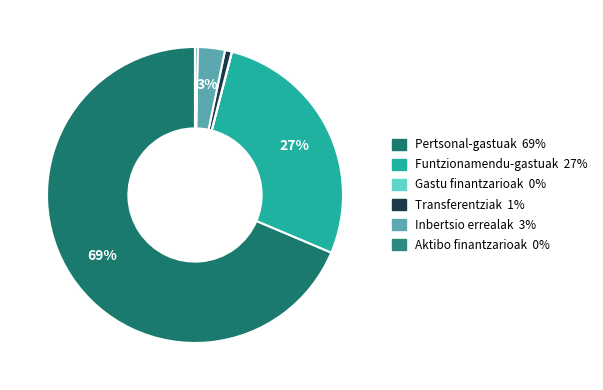

What is the smallest slice in the pie chart?

Gastu finantzarioak